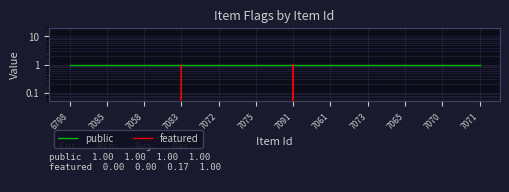

Count the featured values in the range 0 to 1.

12